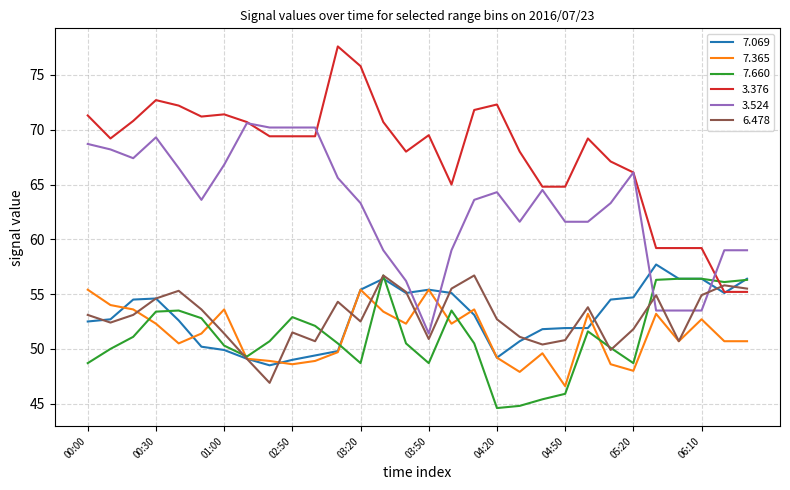

Which series has the largest range (max minus min)?

3.376